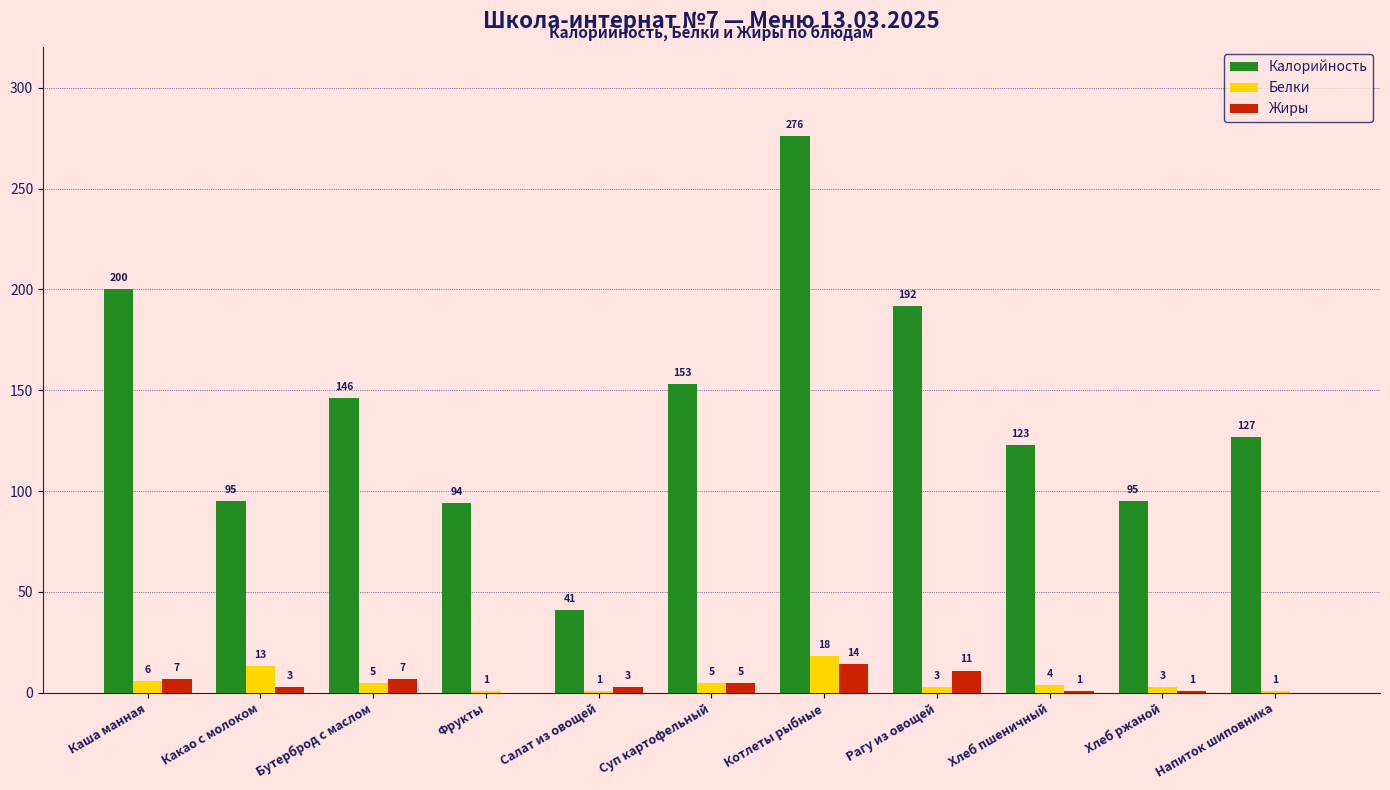

What is the highest value of the Белки series?

18